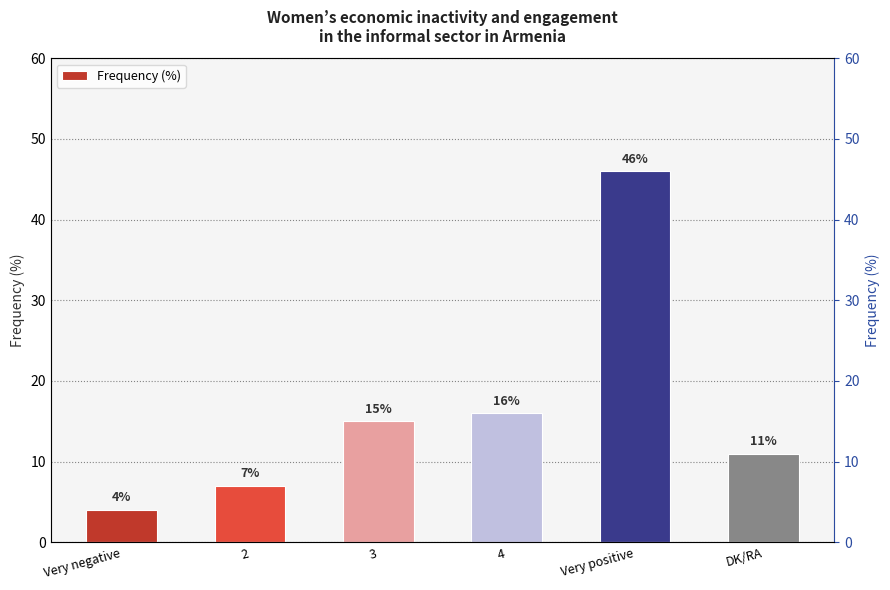

Rank the categories by value from highest to lowest.

Very positive, 4, 3, DK/RA, 2, Very negative